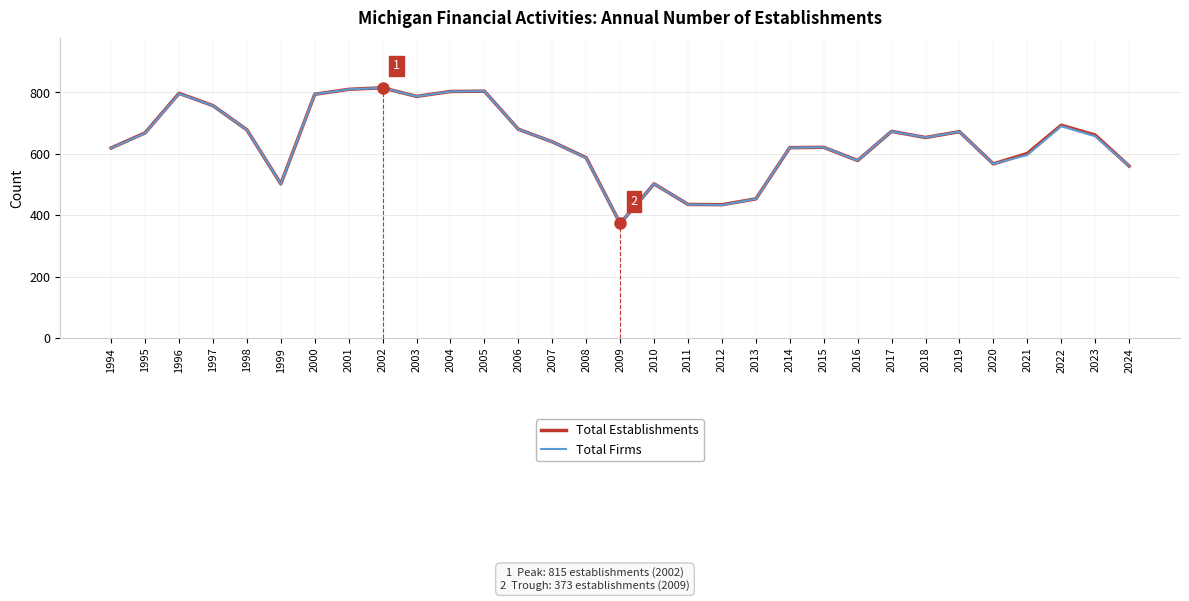

Between 1996 and 2018, which series saw the biggest shift?

Total Establishments